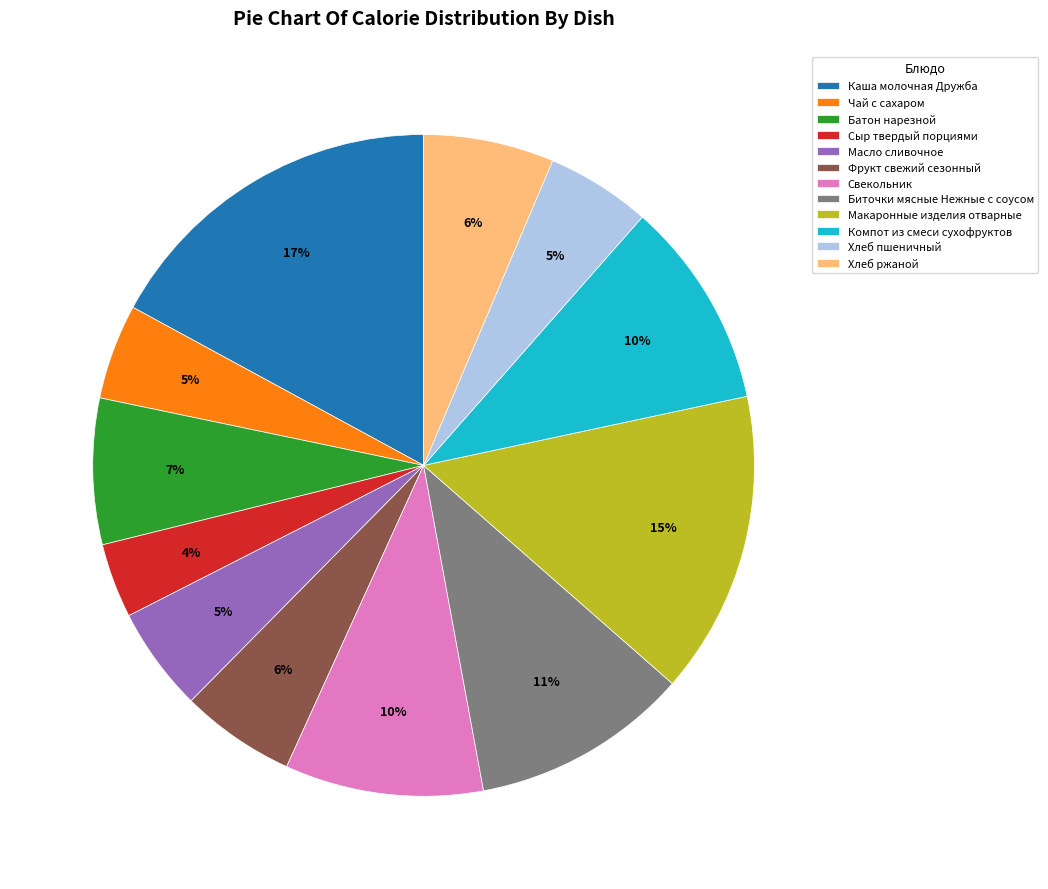

What percentage is the Масло сливочное slice, to the nearest percent?

5%